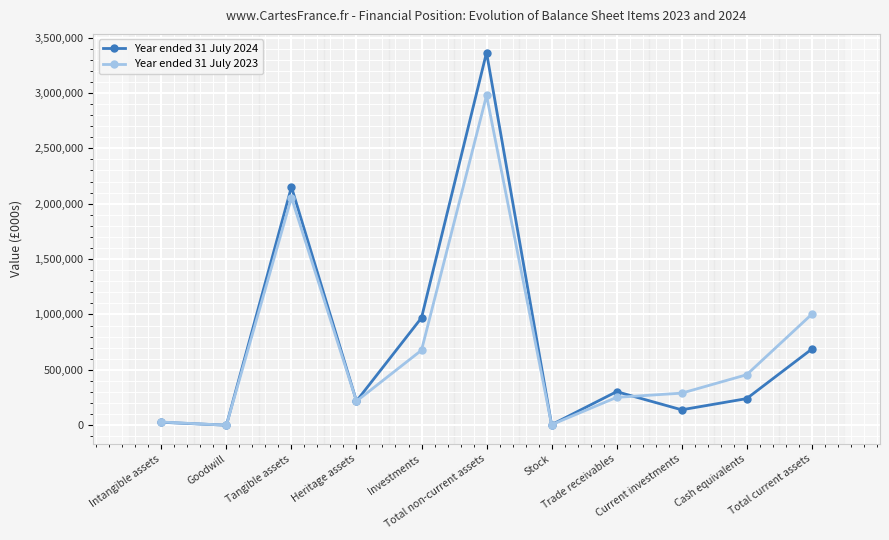

What is the highest value of the Year ended 31 July 2023 series?

2977300